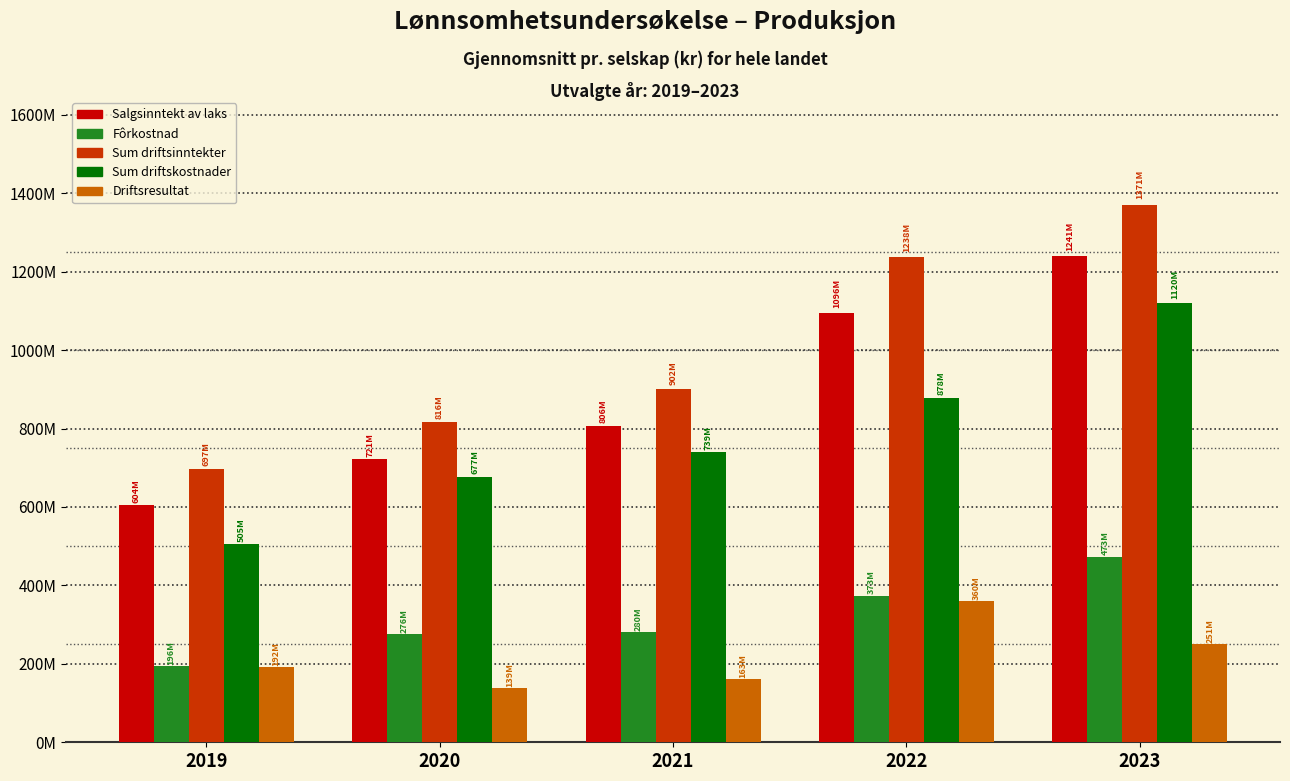

Reading left to right, extract all data points from this chart.

Salgsinntekt av laks: 604064007.8	721203034.0	805705515.0	1095829779.0	1241142394.0
Fôrkostnad: 195644931.6	276003644.0	280443205.0	373213696.0	473411423.0
Sum driftsinntekter: 697072827.9	816130145.0	901844578.0	1238089555.0	1371292889.0
Sum driftskostnader: 504612025.9	676961066.0	739211911.0	878006213.0	1120431172.0
Driftsresultat: 192460802.0	139169079.0	162632666.0	360083342.0	250861717.0